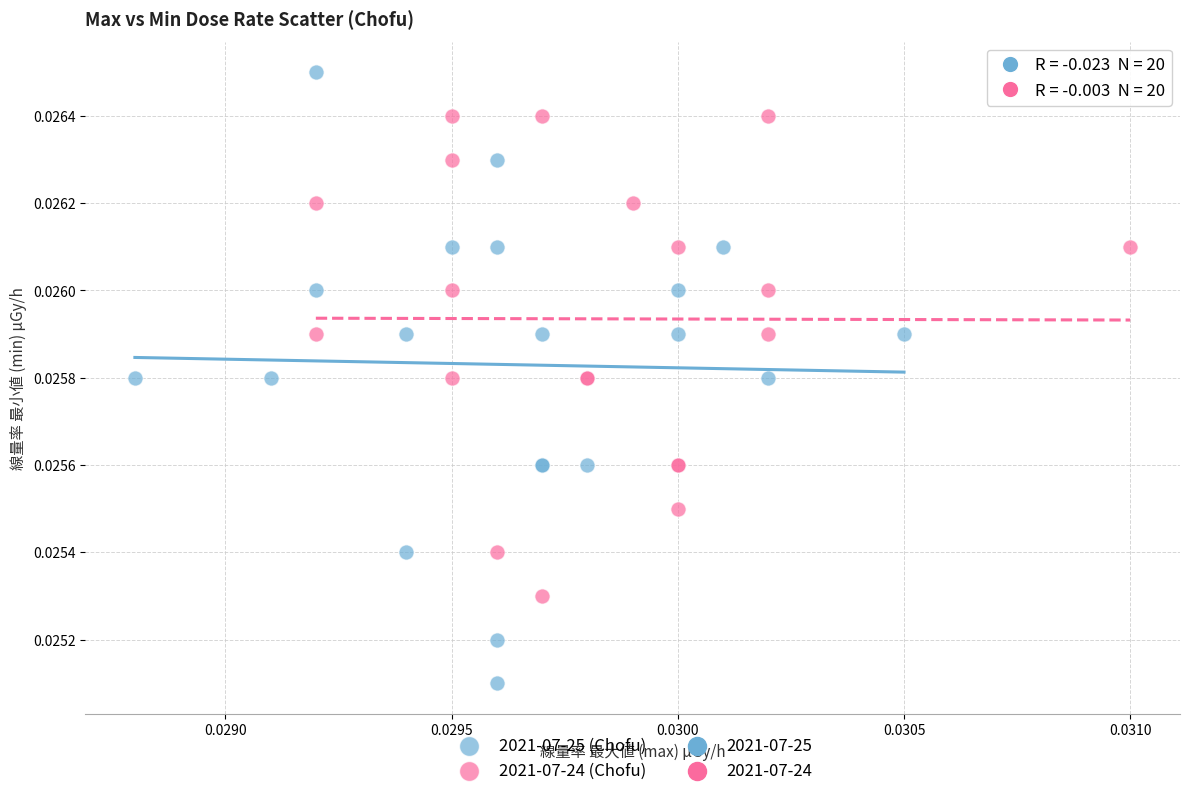

Which series reaches the maximum Y coordinate?

2021-07-25 (Chofu)